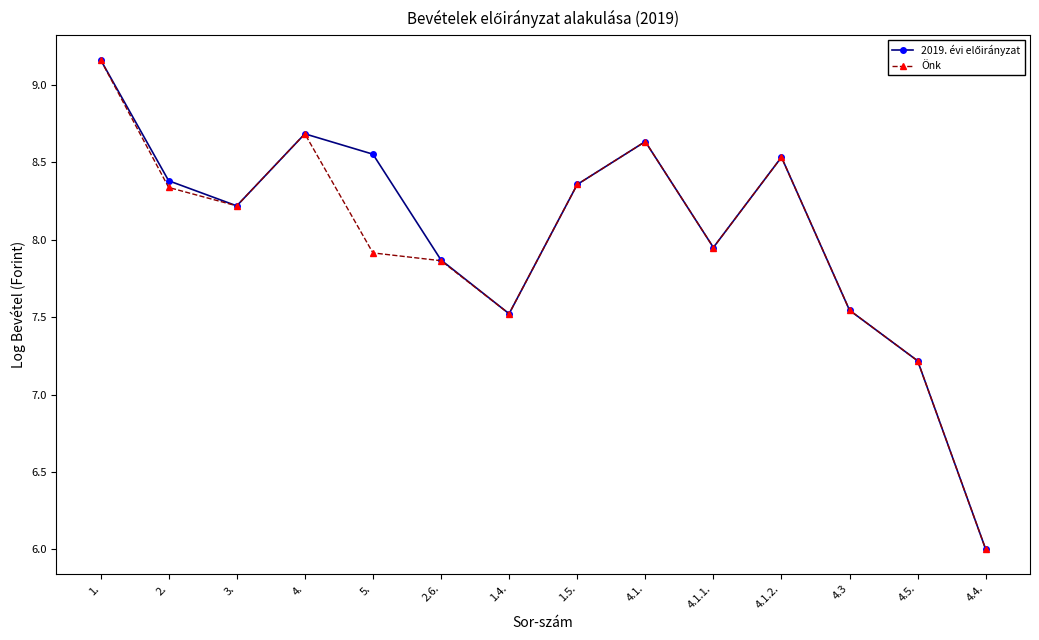

Where does the Önk series first go above 8?

1.